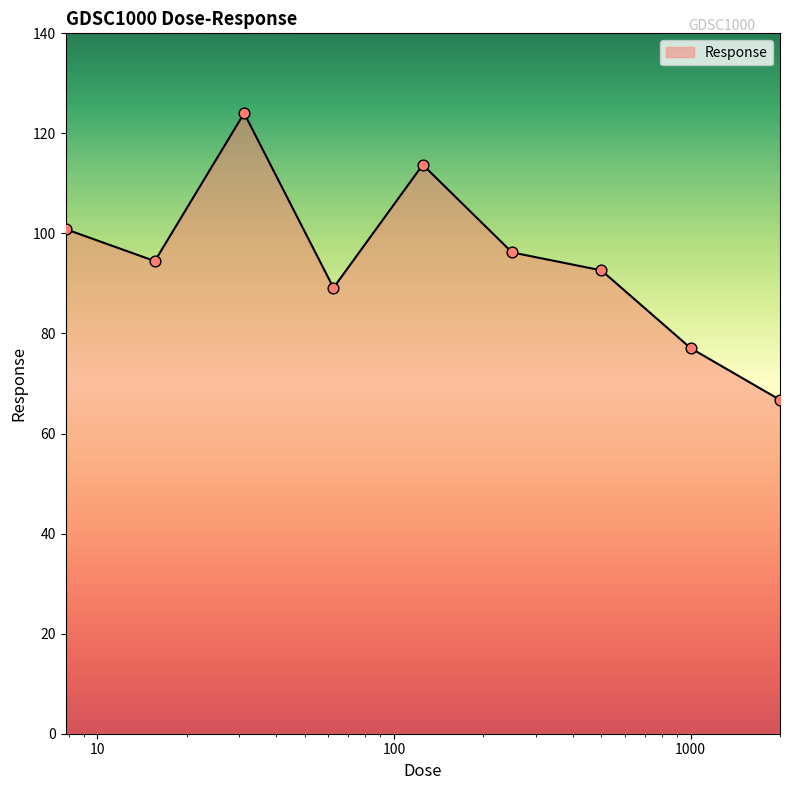

What is the maximum value shown in the chart?

124.0